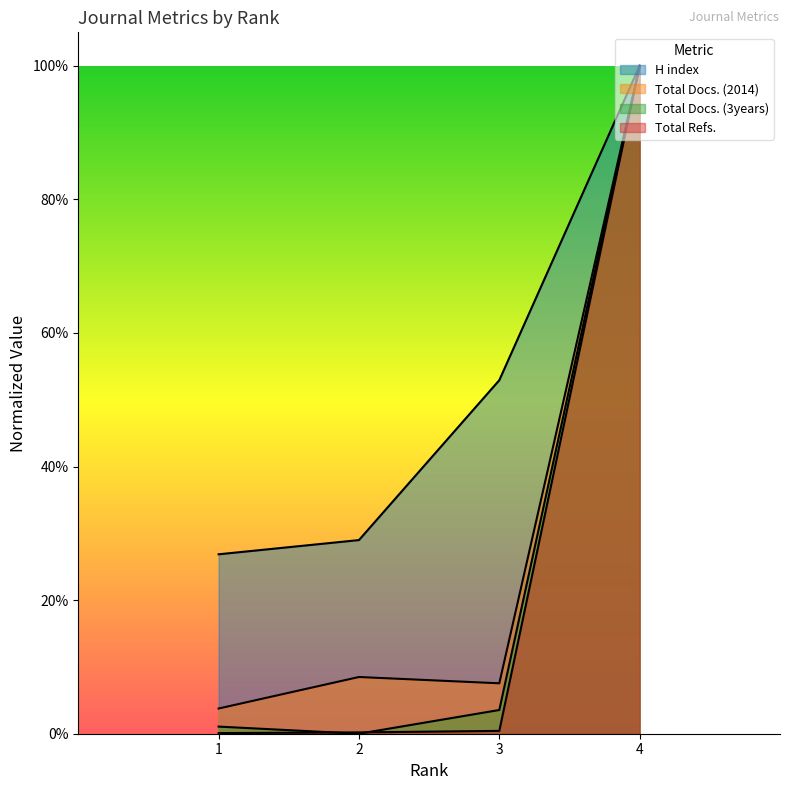

True or false: Total Docs. (3years) and H index intersect in this chart.

False